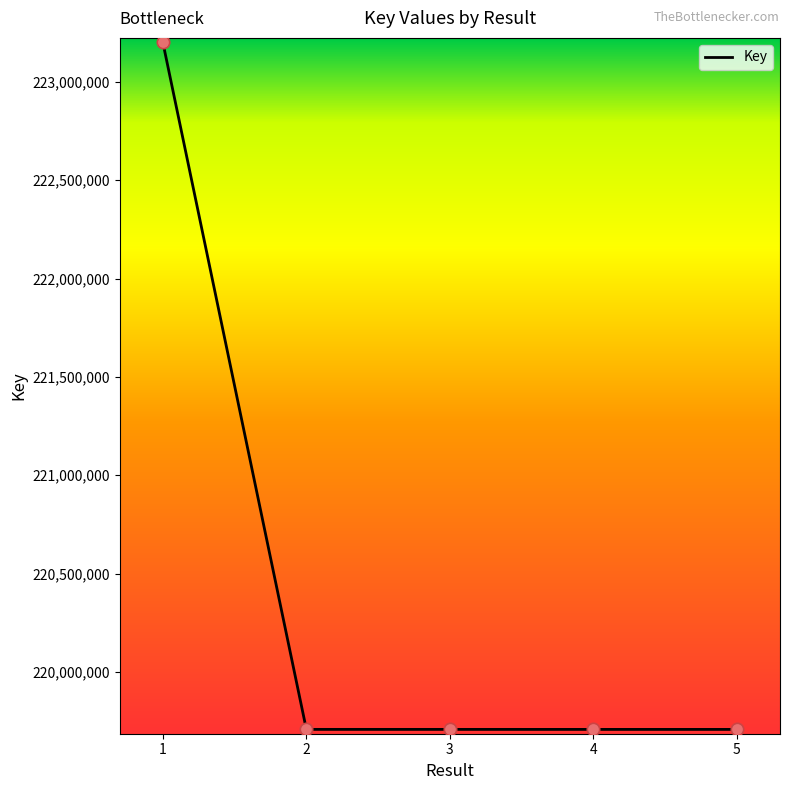

Between 2 and 1, which is larger?

1